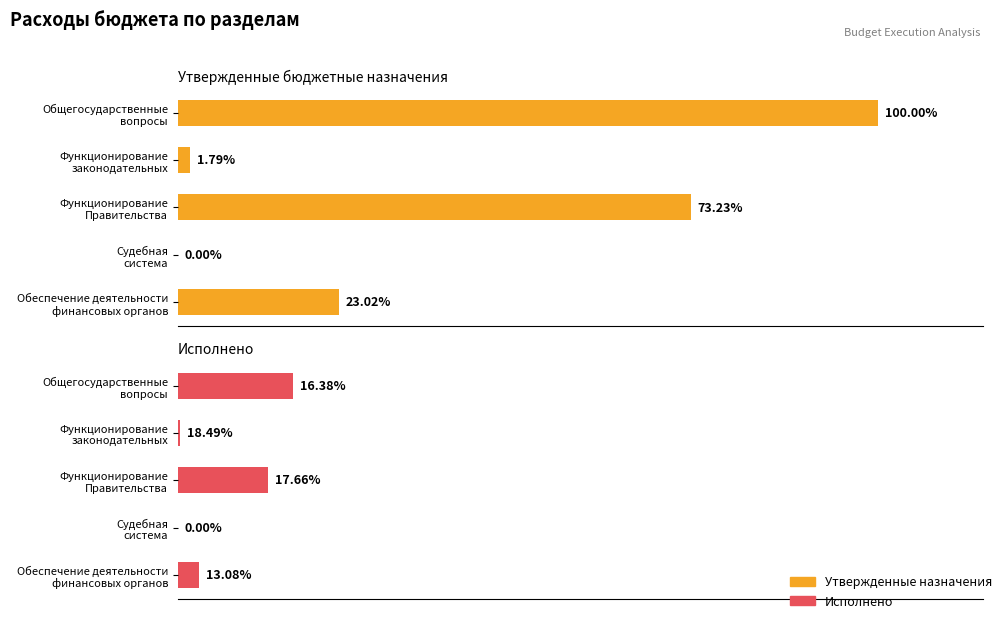

Which series has the largest total across all categories?

Утвержденные назначения